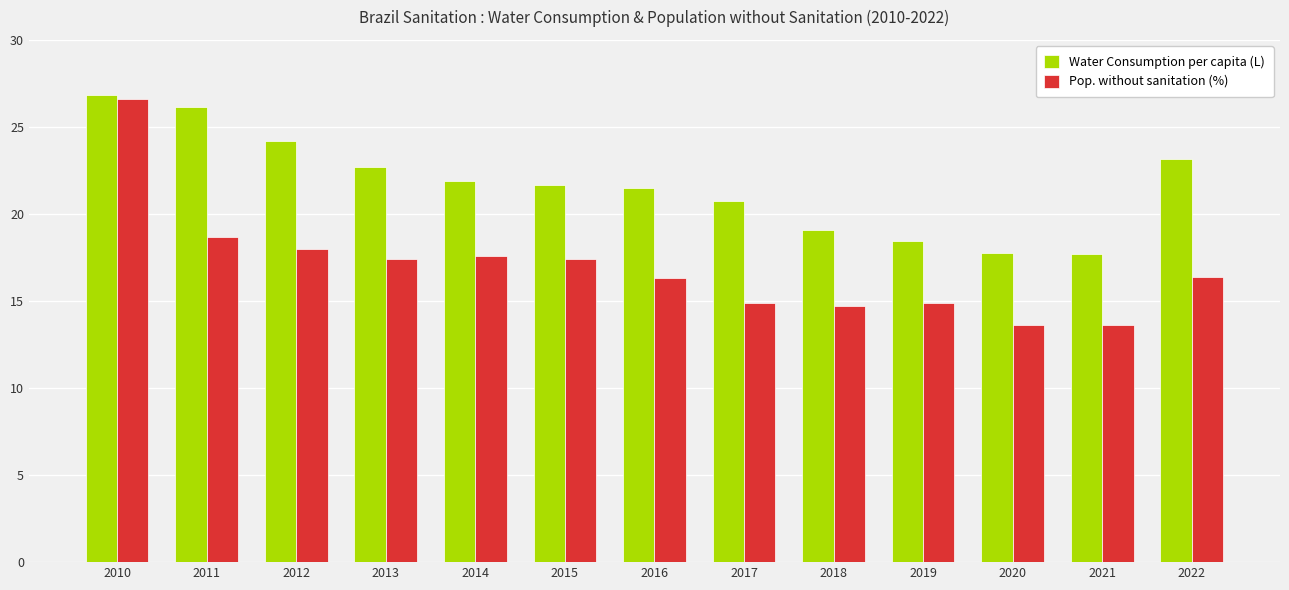

At how many categories does at least one series exceed 15?

13